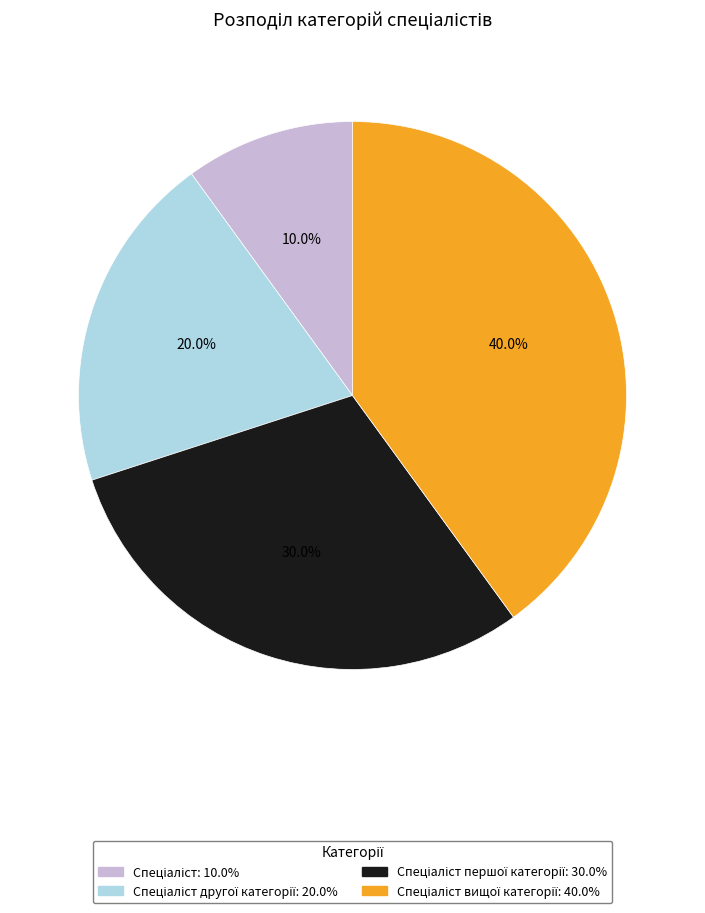

How many slices are in this pie chart?

4